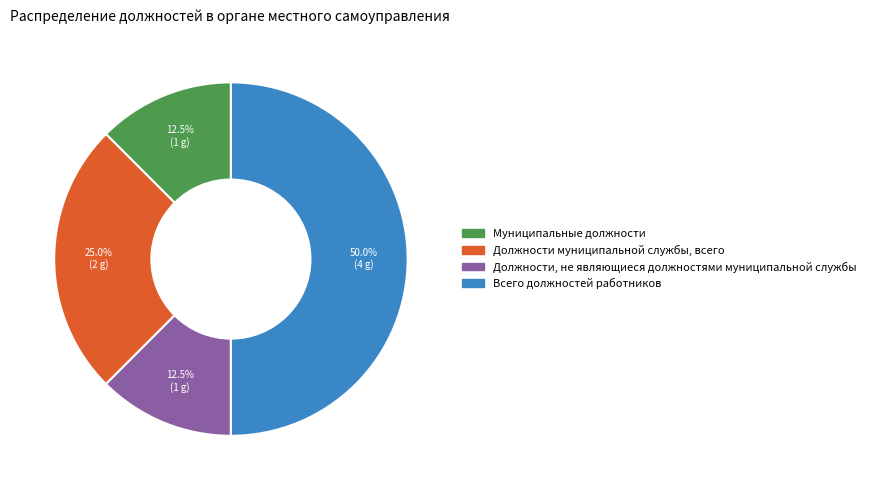

Does Должности муниципальной службы, всего represent more than half of the total?

No